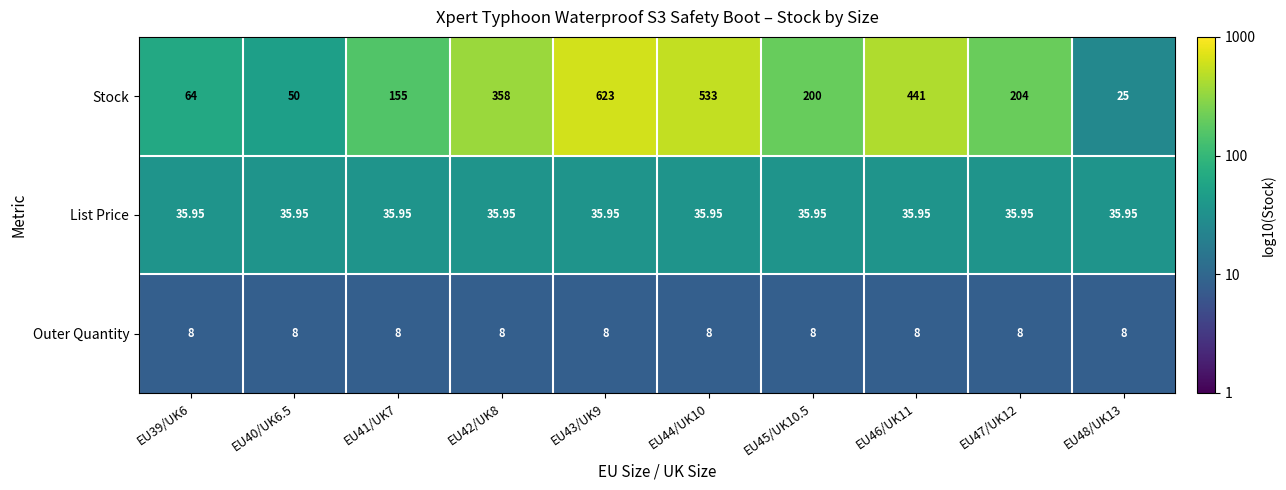

At which category is the sum across all series the highest?

EU43/UK9